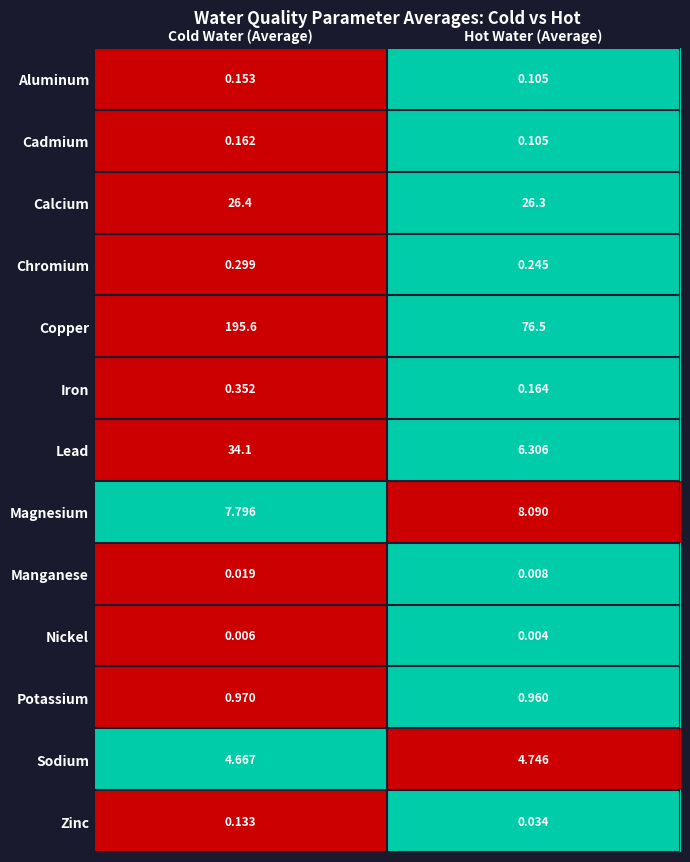

Which series has the largest total across all categories?

Copper